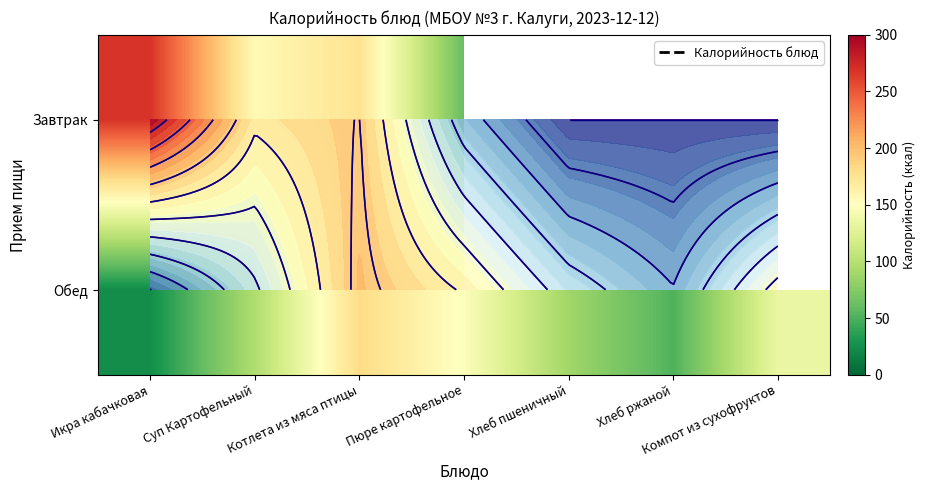

What is the spread (max minus min) of values at Икра кабачковая?

243.8